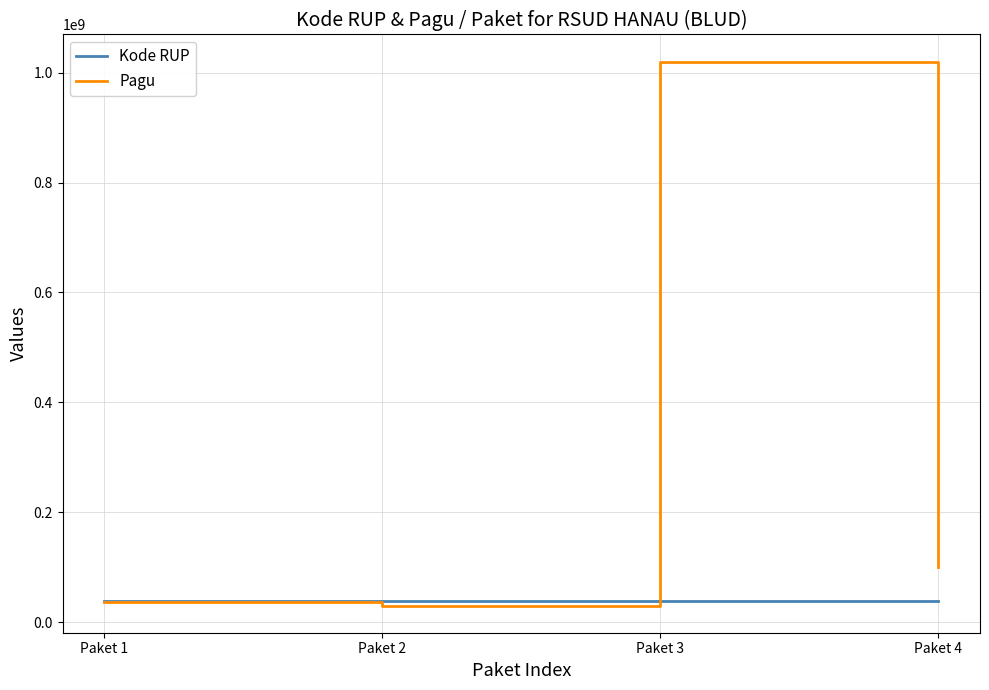

What is the spread (max minus min) of values at Paket 2?

8945791